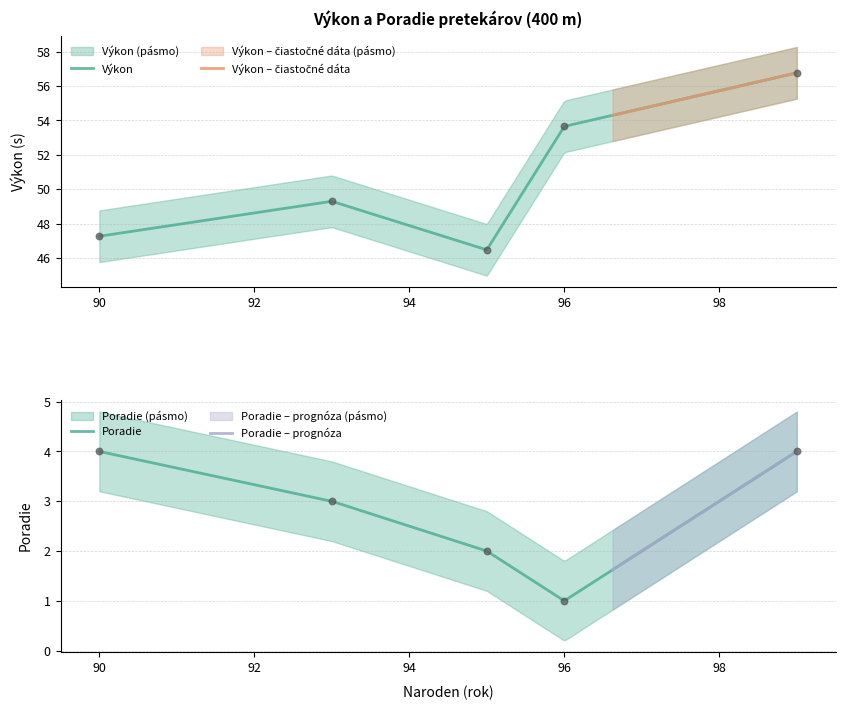

Which series reaches the maximum Y coordinate?

Výkon